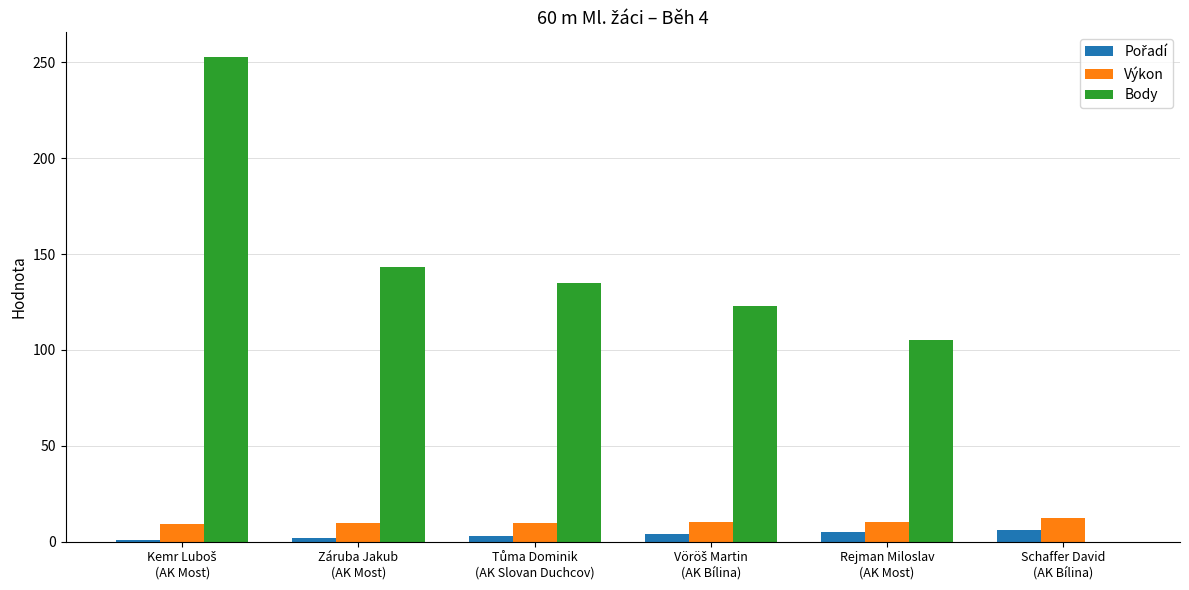

Which series has the largest total across all categories?

Body